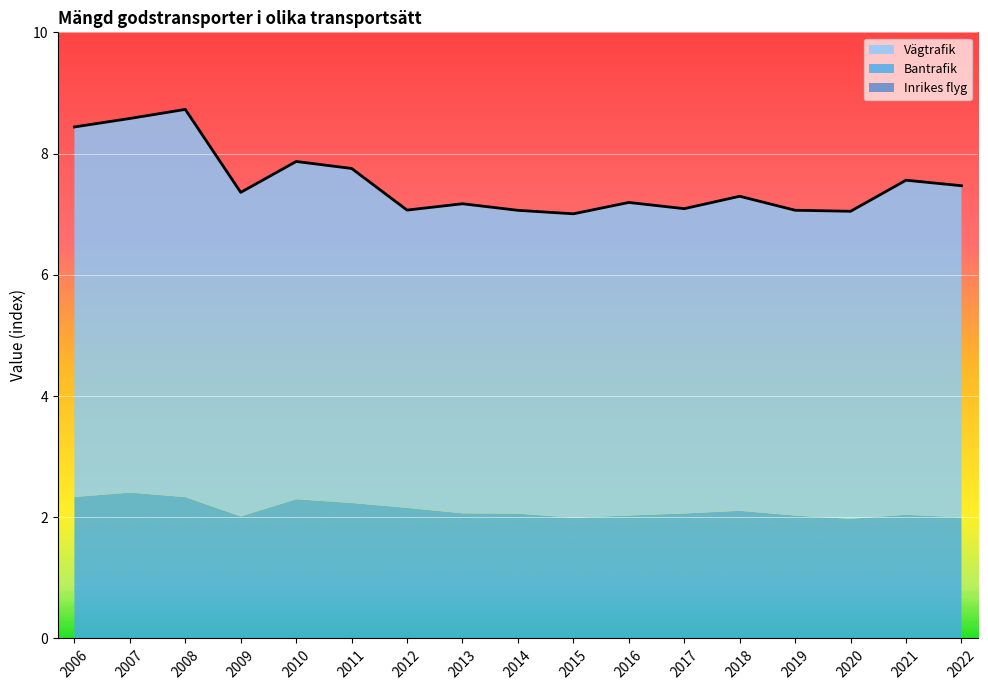

At which category does Inrikes flyg reach its first local peak?

2007